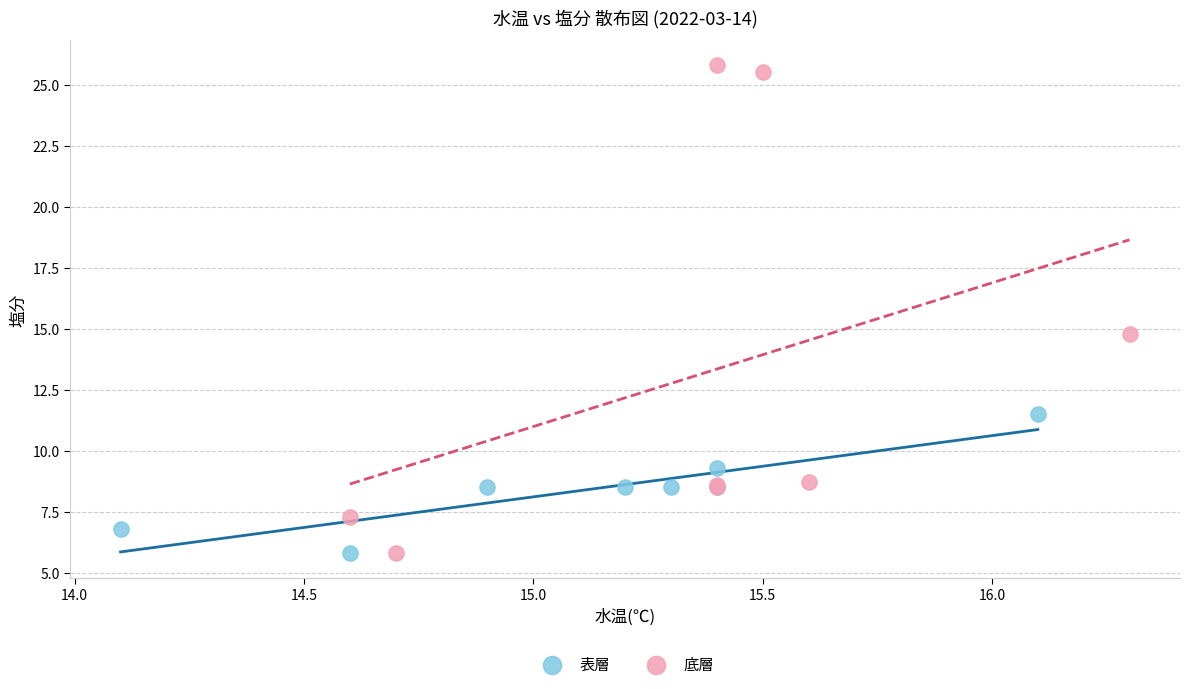

Which series has the widest spread of Y values?

底層